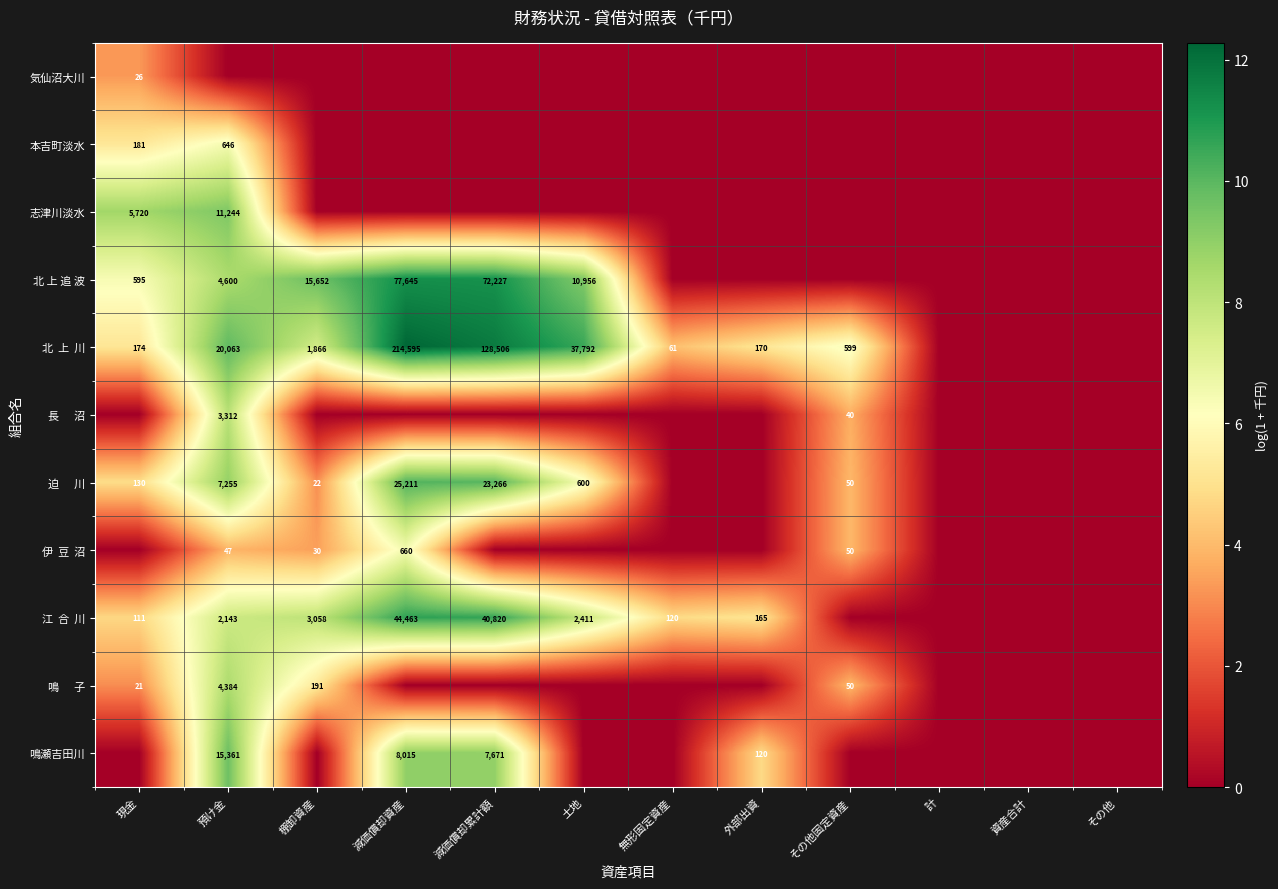

Which series has the widest spread of values?

北 上 川